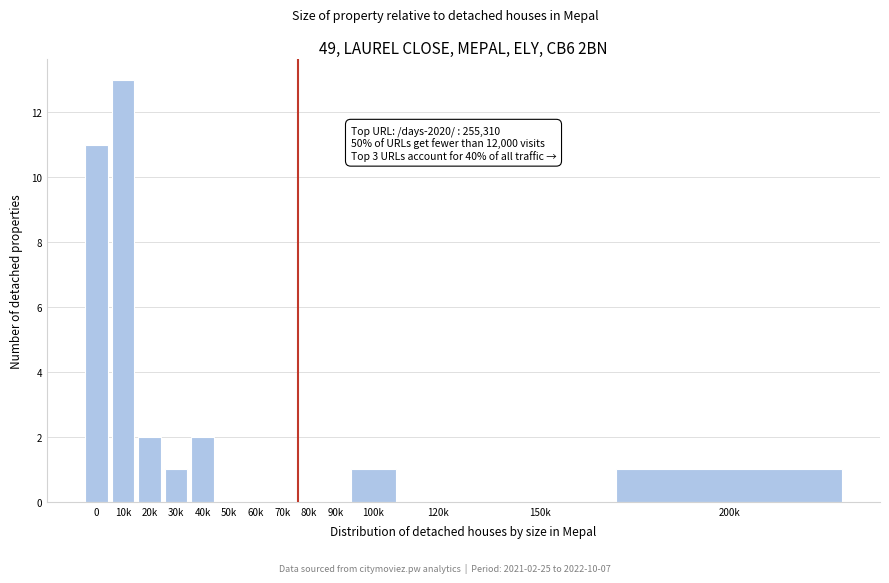

Reading left to right, list all the values displayed in this chart.

0=11	10k=13	20k=2	30k=1	40k=2	50k=0	60k=0	70k=0	80k=0	90k=0	100k=1	120k=0	150k=0	200k=1